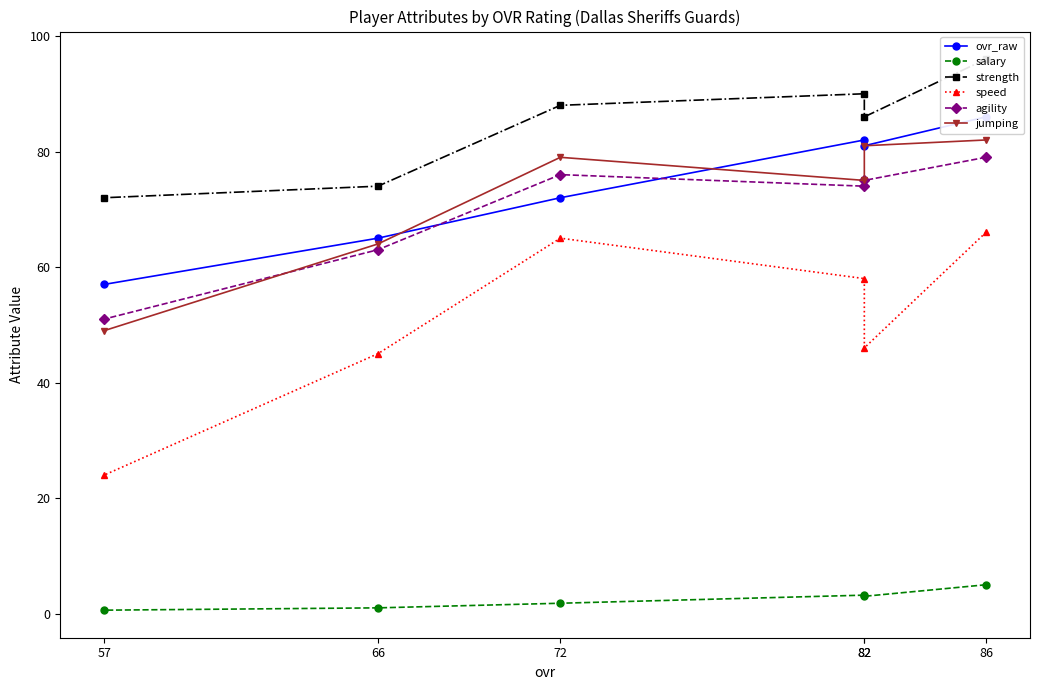

Where is the first local maximum for strength?

82